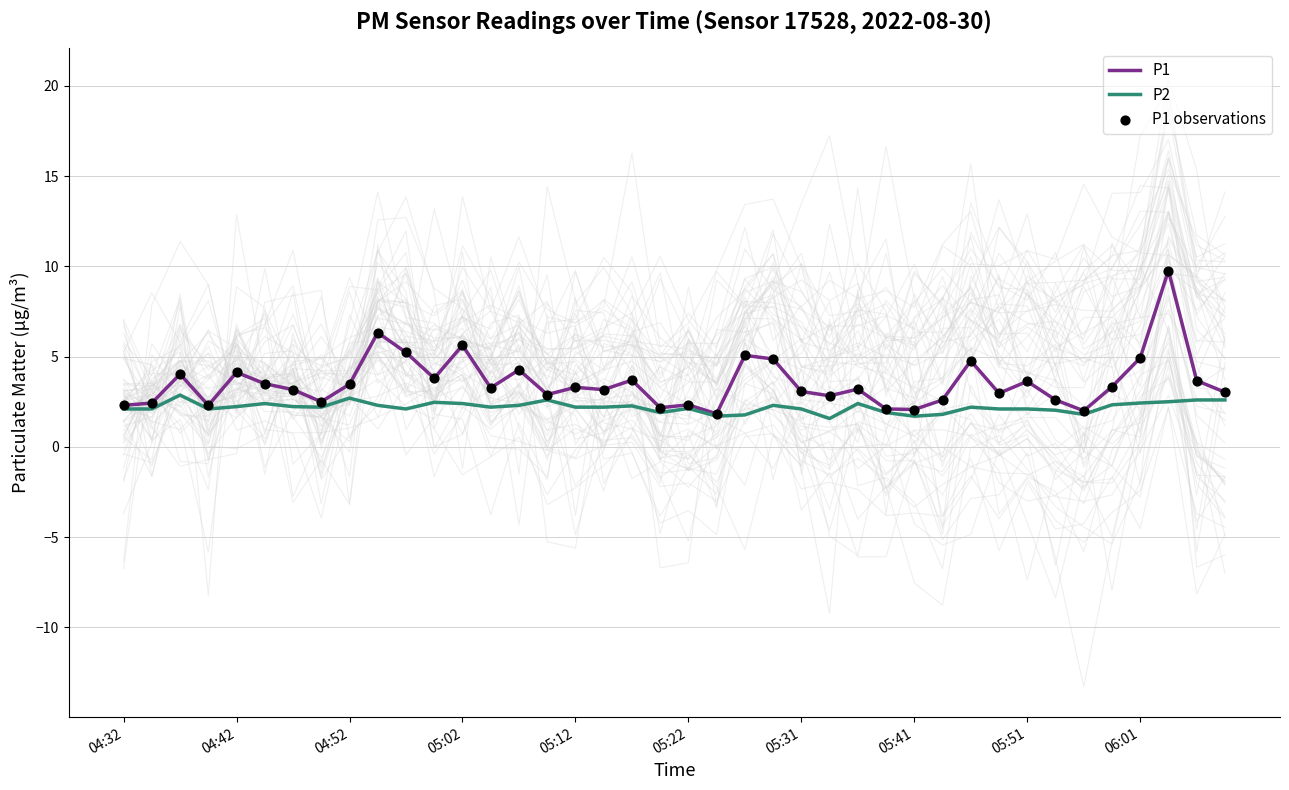

At which category is the sum across all series the highest?

37